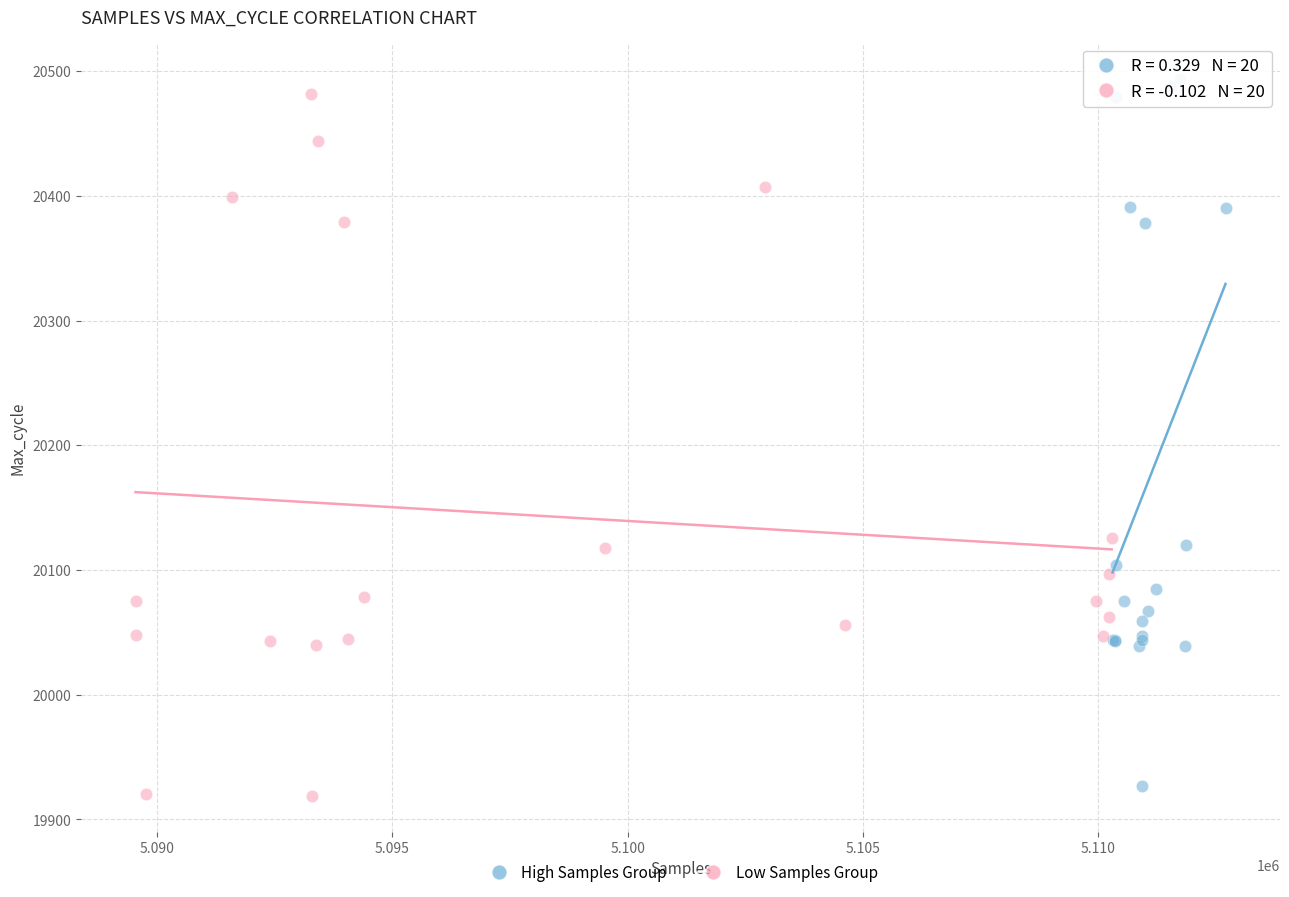

What are all the series names shown in the legend?

High Samples Group, Low Samples Group